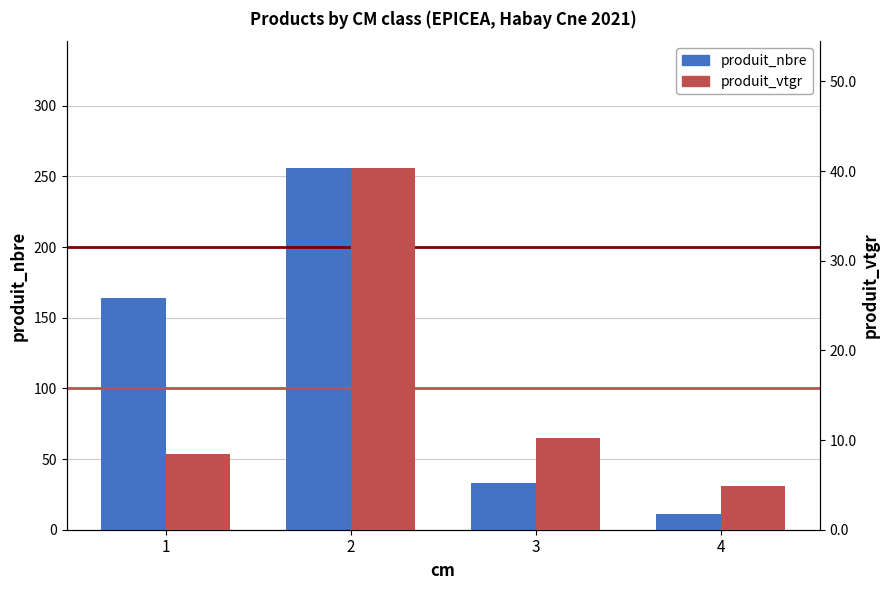

At which label is produit_nbre closest to 133?

1